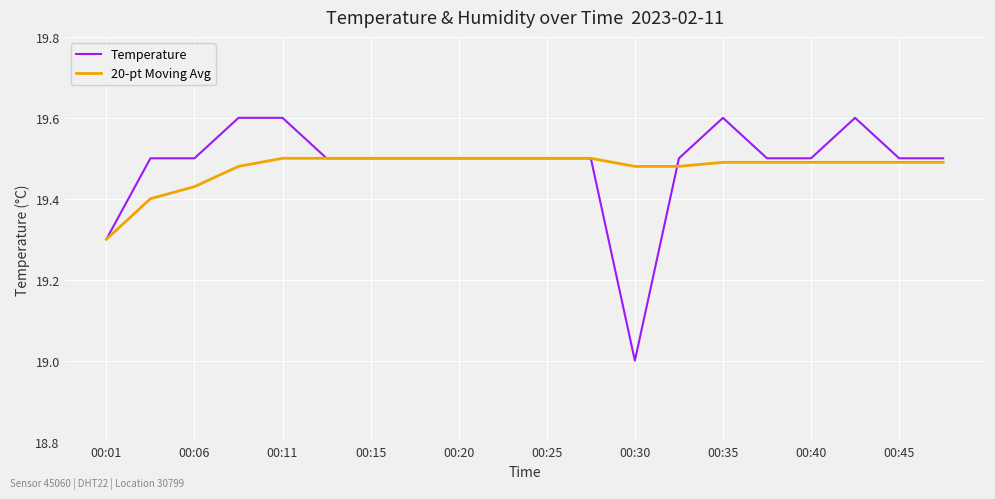

Which series ends up on top after the final intersection of 20-pt Moving Avg and Temperature?

Temperature